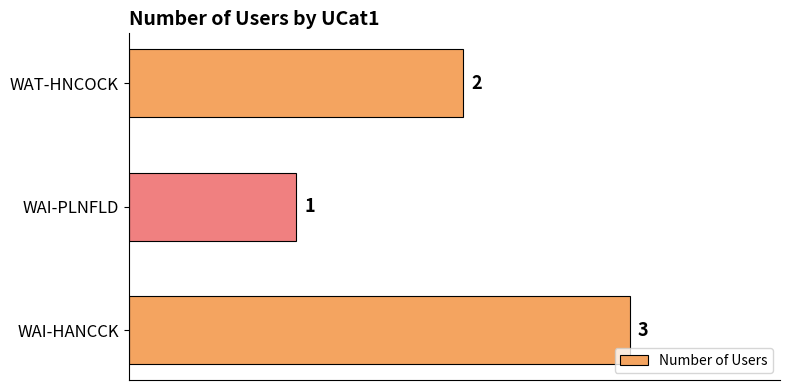

What is the smallest value displayed?

1